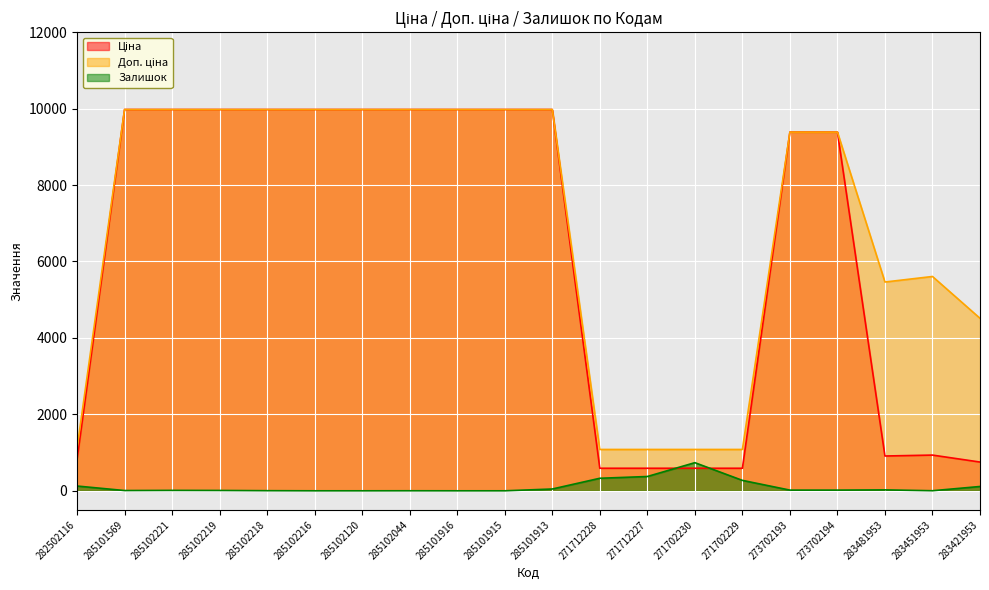

How many data points does each series have?

20